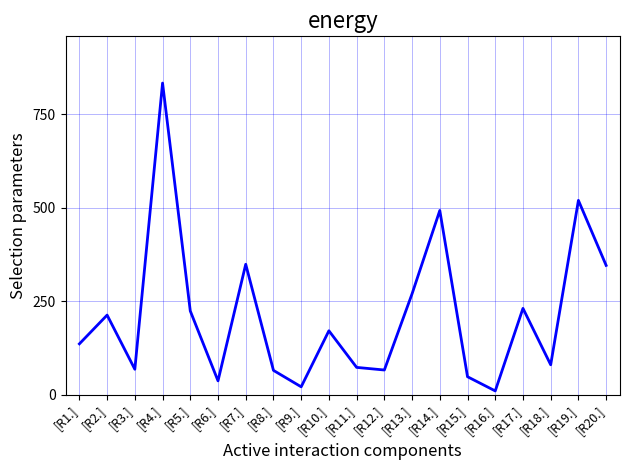

The value at [R11.] is 73. True or false?

True